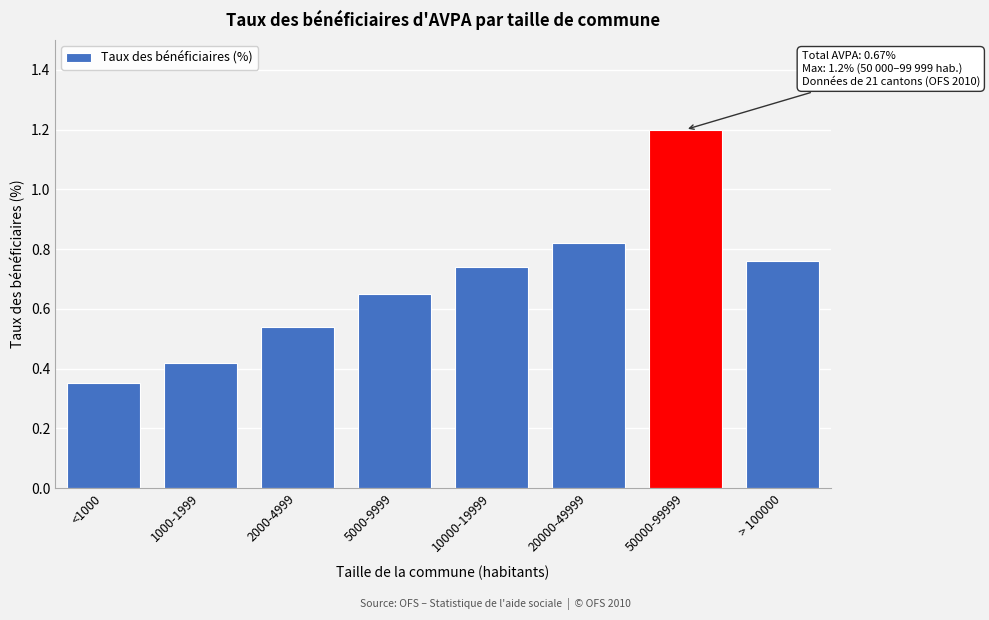

What is the label of the 4th bar from the left?

5000-9999